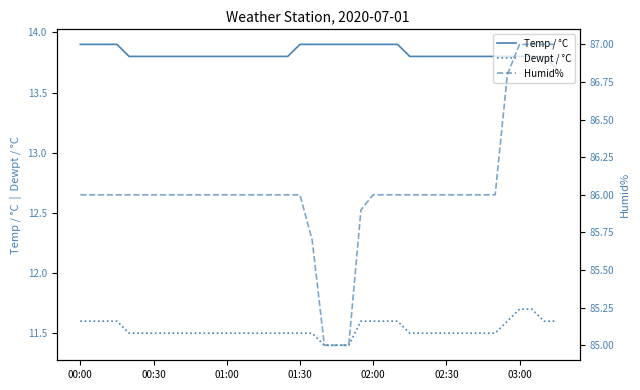

True or false: Dewpt / °C and Temp / °C cross at least once.

False